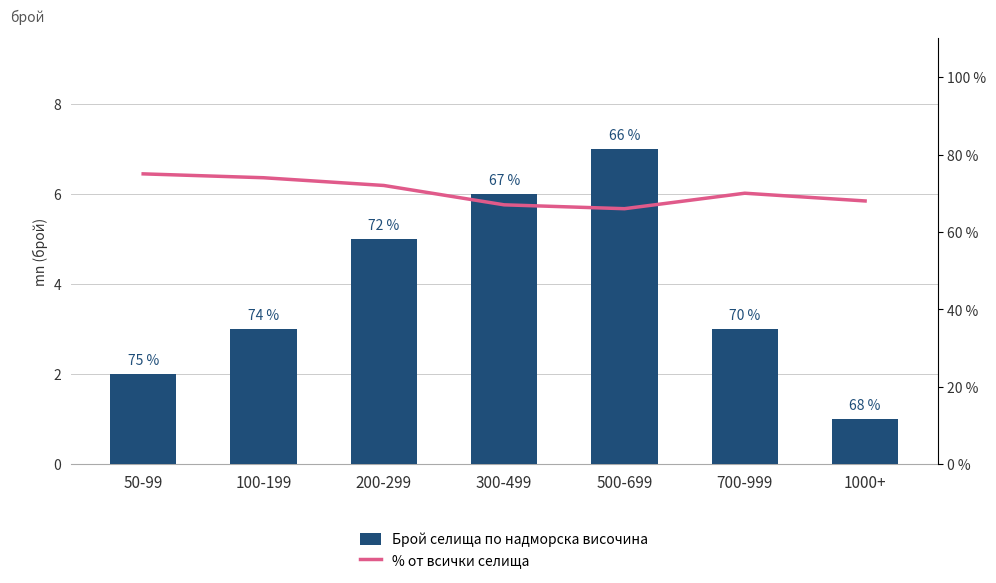

What are all the series names shown in the legend?

Брой селища по надморска височина, % от всички селища